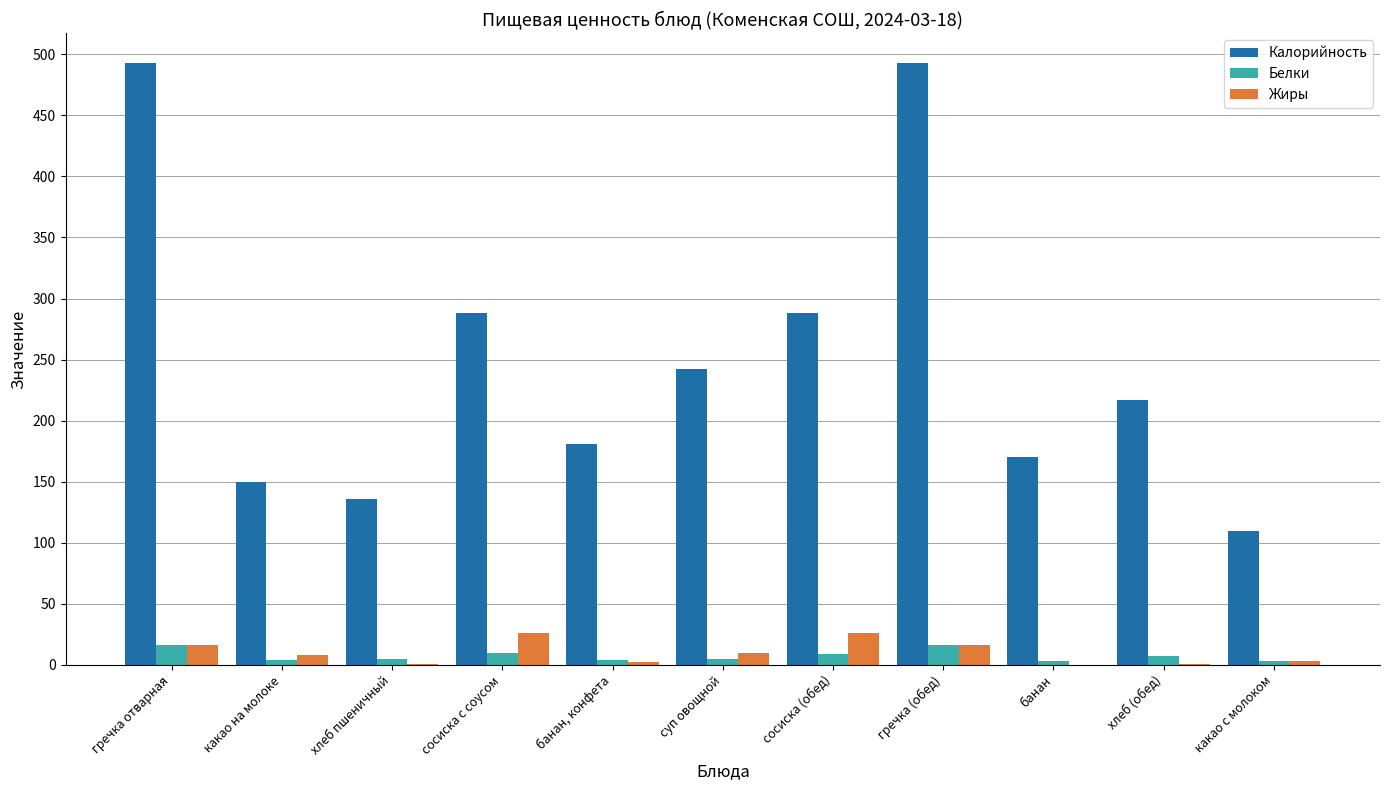

How many categories are shown in the chart?

11